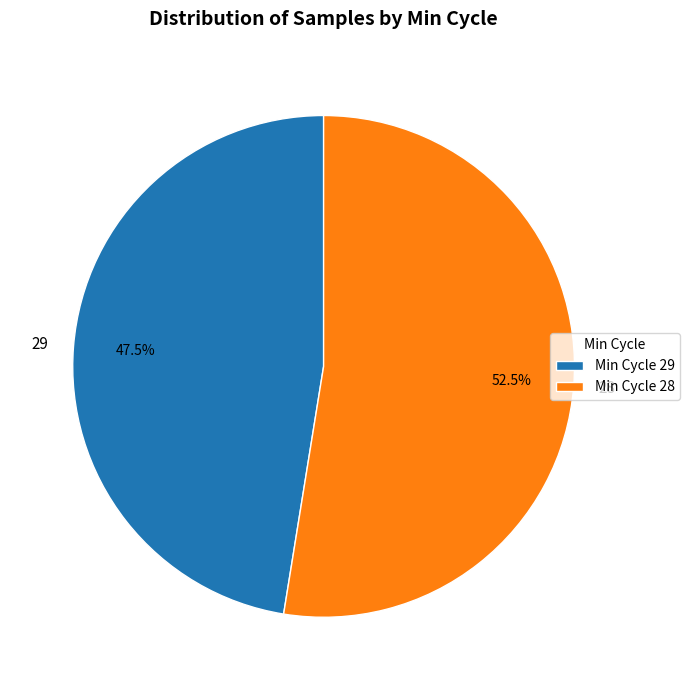

Count the number of slices in the pie.

2